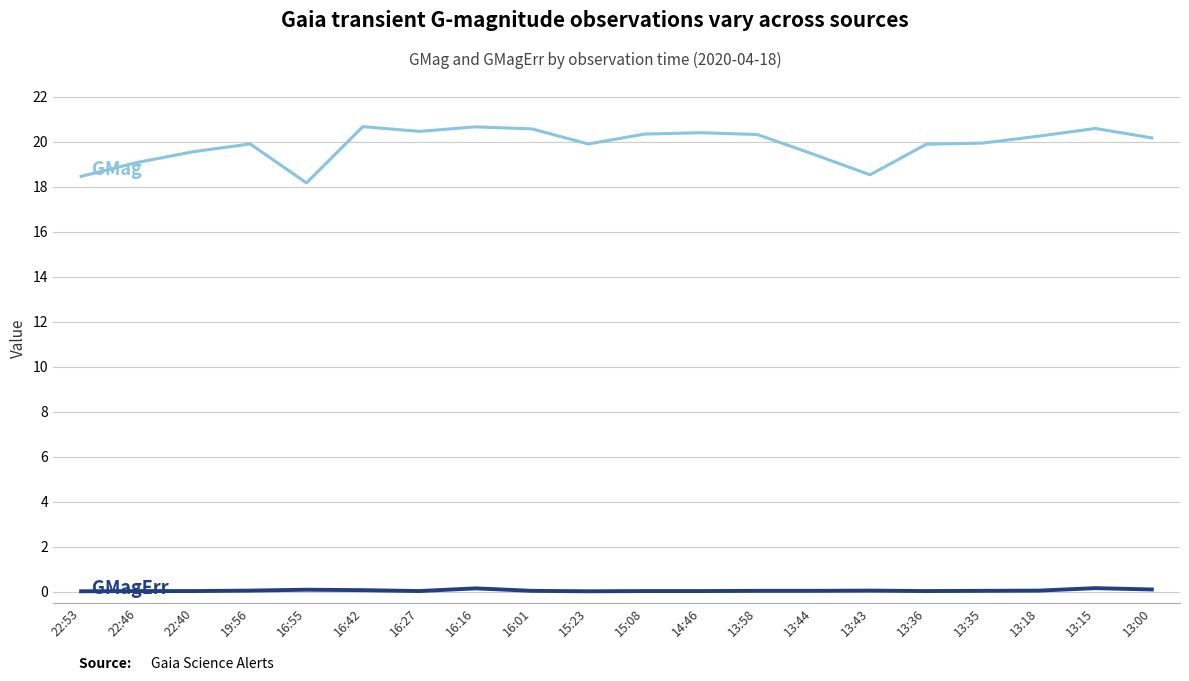

What is the maximum value shown in the chart?

20.7